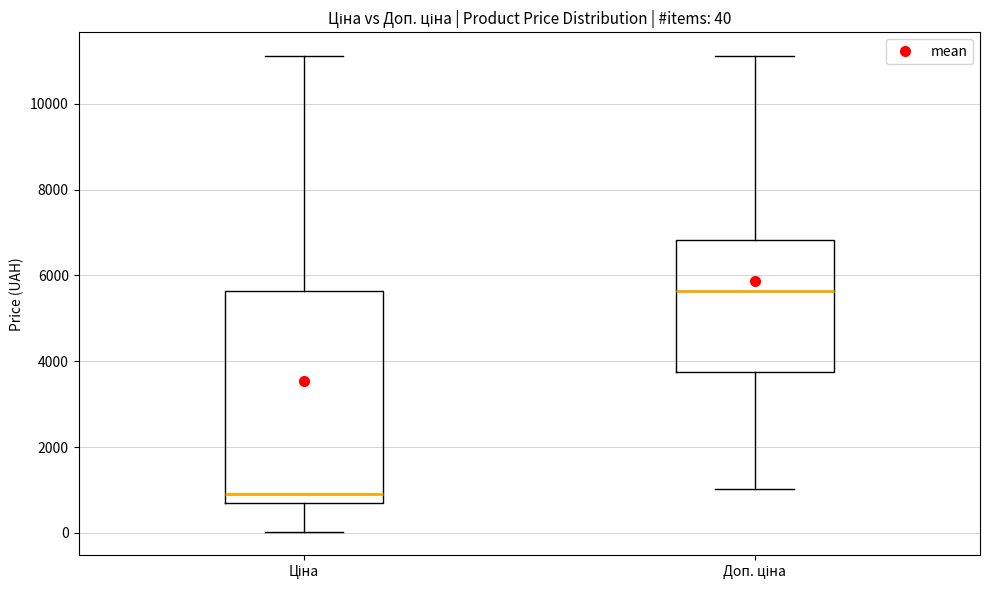

Which box is the tallest, from its lower edge to its upper edge?

Ціна